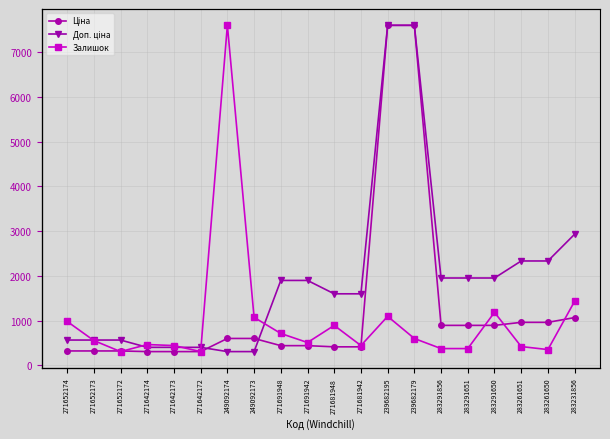

What is the maximum value shown in the chart?

7596.5